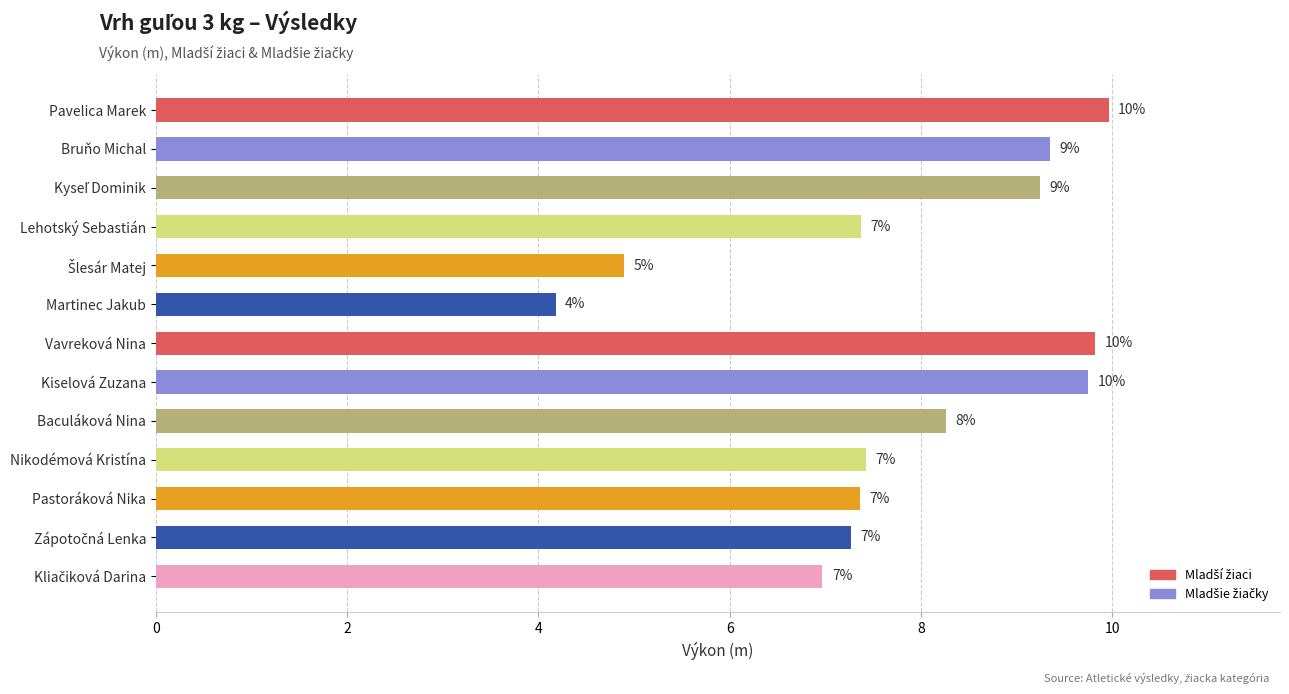

What position from the bottom is Lehotský Sebastián?

10